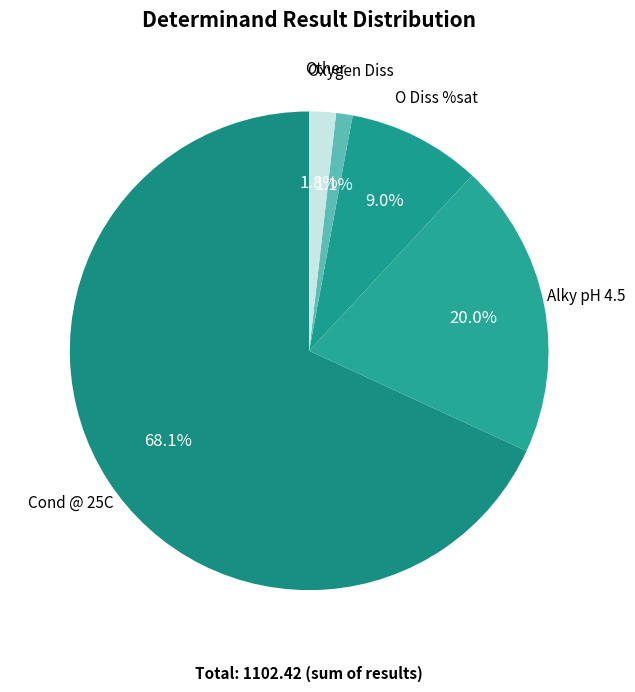

Does Cond @ 25C represent more than half of the total?

Yes